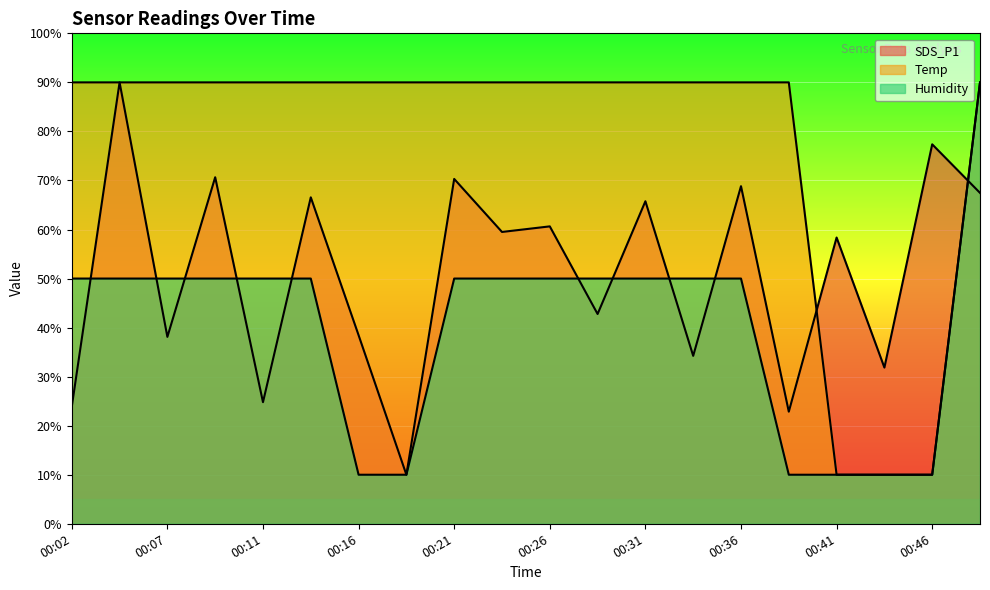

Reading left to right, extract all data points from this chart.

SDS_P1: 23.9	90.0	38.1	70.7	24.8	66.6	38.4	10.0	70.3	59.5	60.6	42.8	65.8	34.2	68.8	22.9	58.4	31.8	77.4	67.5
Temp: 90.0	90.0	90.0	90.0	90.0	90.0	90.0	90.0	90.0	90.0	90.0	90.0	90.0	90.0	90.0	90.0	10.0	10.0	10.0	90.0
Humidity: 50.0	50.0	50.0	50.0	50.0	50.0	10.0	10.0	50.0	50.0	50.0	50.0	50.0	50.0	50.0	10.0	10.0	10.0	10.0	90.0